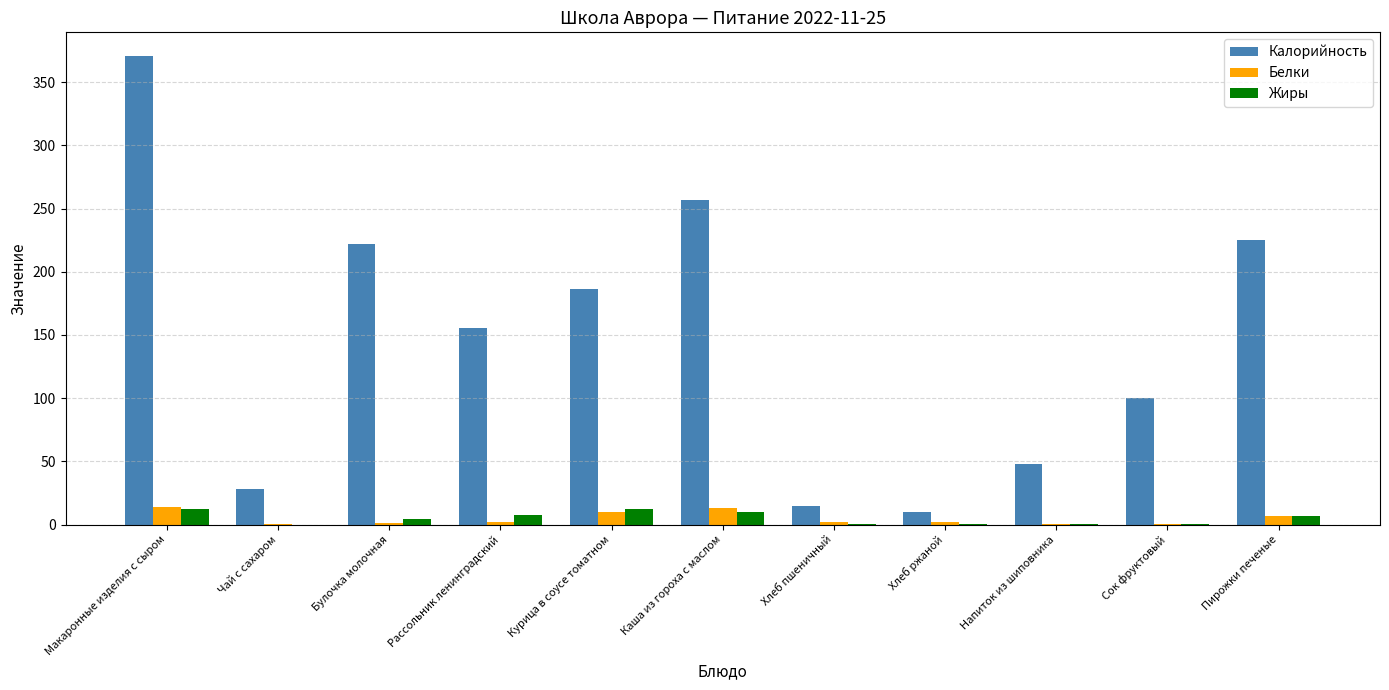

What is the total value across all series at Каша из гороха с маслом?

279.1